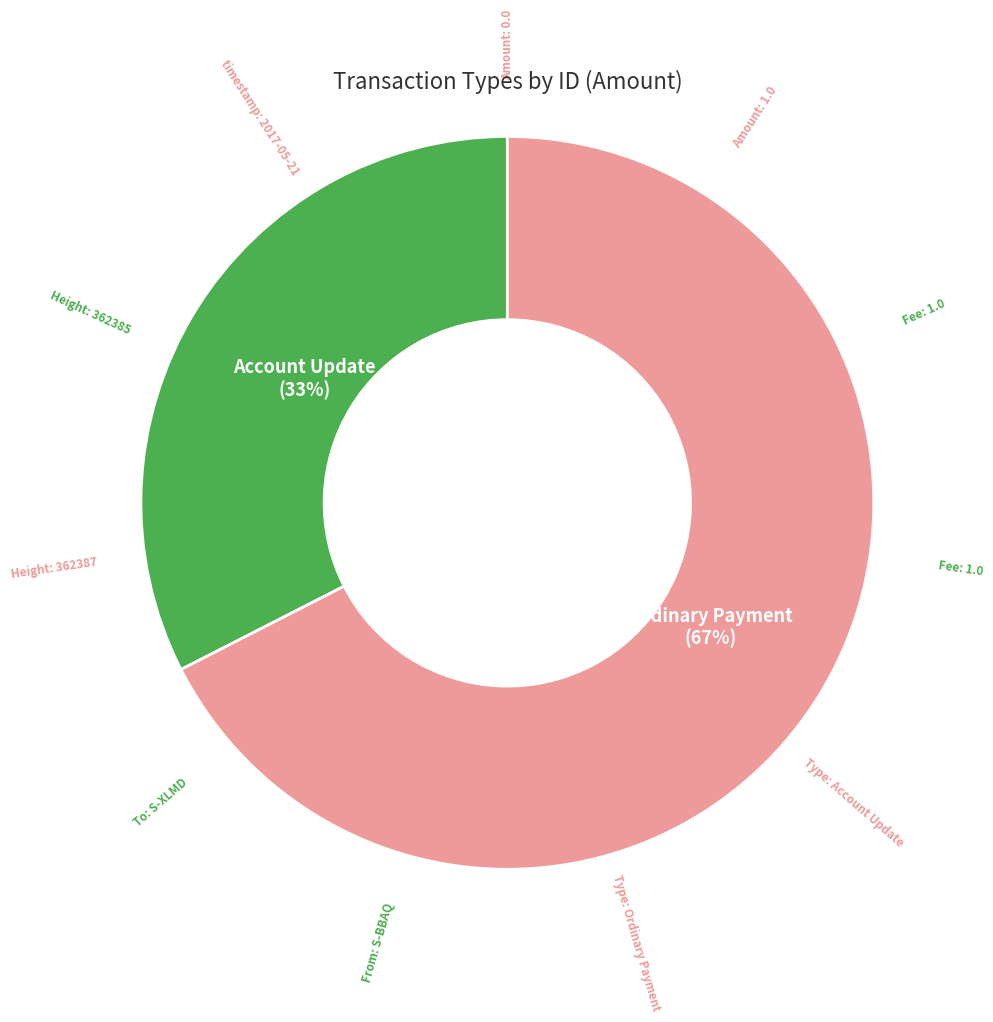

Is it true that Account Update is 33% of the pie?

True